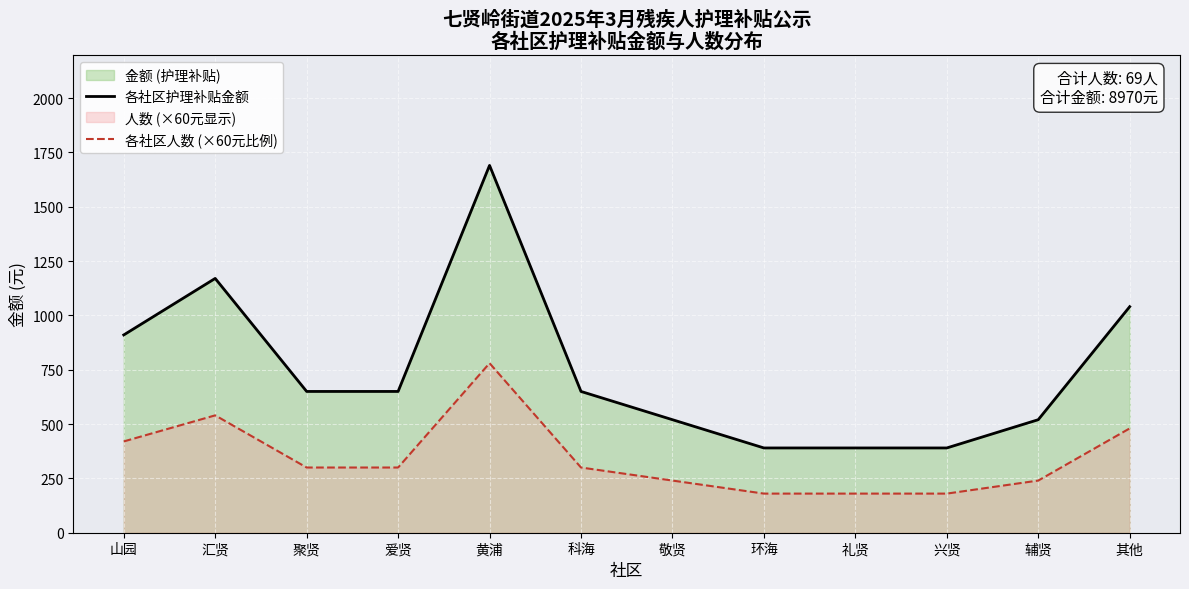

Reading left to right, transcribe all the data shown in this chart.

各社区护理补贴金额: 910	1170	650	650	1690	650	520	390	390	390	520	1040
各社区人数 (×60元比例): 420	540	300	300	780	300	240	180	180	180	240	480